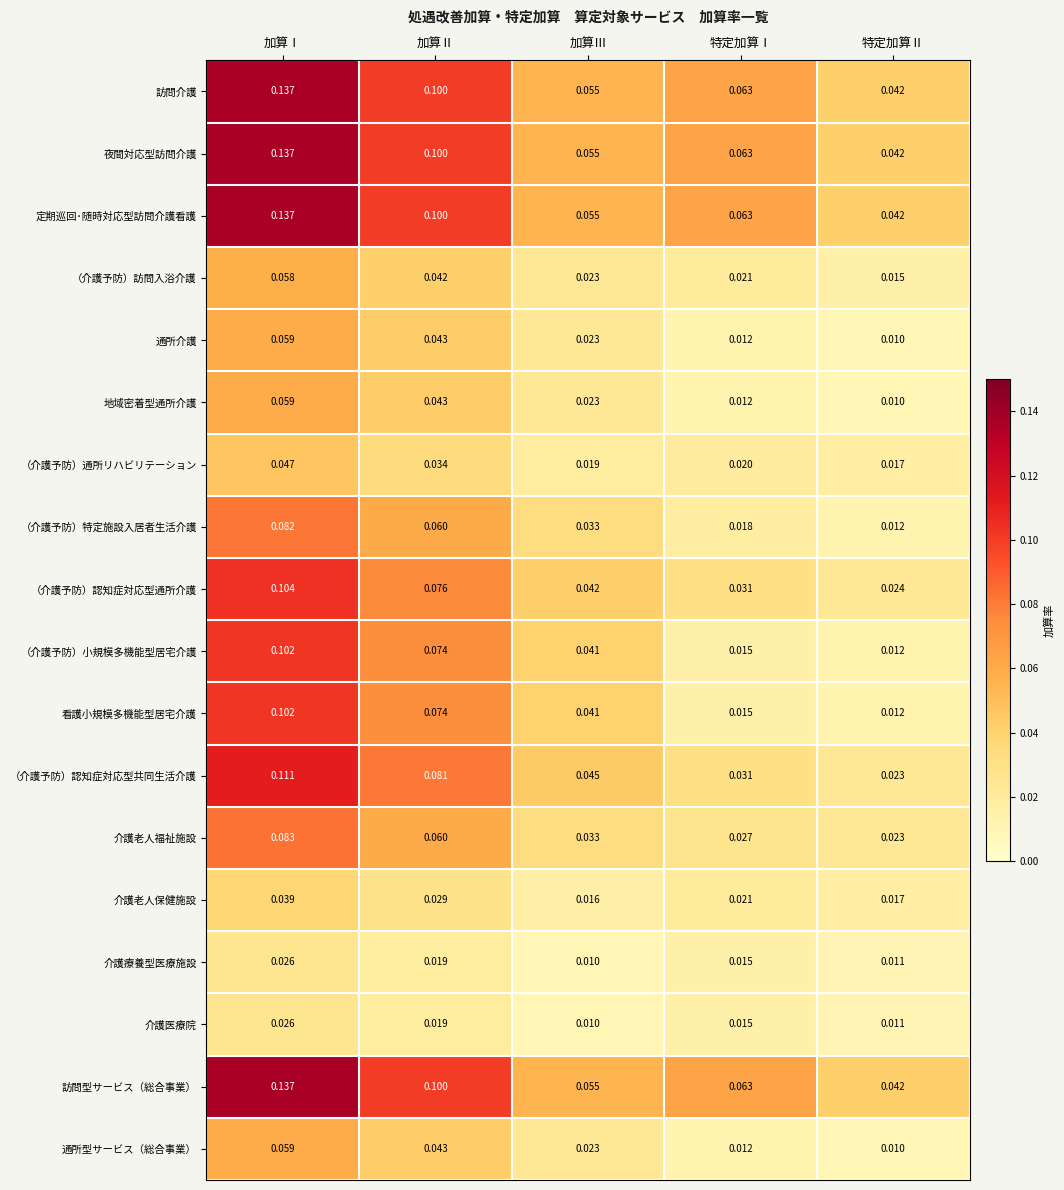

Rank the categories by 通所介護 value from lowest to highest.

特定加算Ⅱ, 特定加算Ⅰ, 加算Ⅲ, 加算Ⅱ, 加算Ⅰ